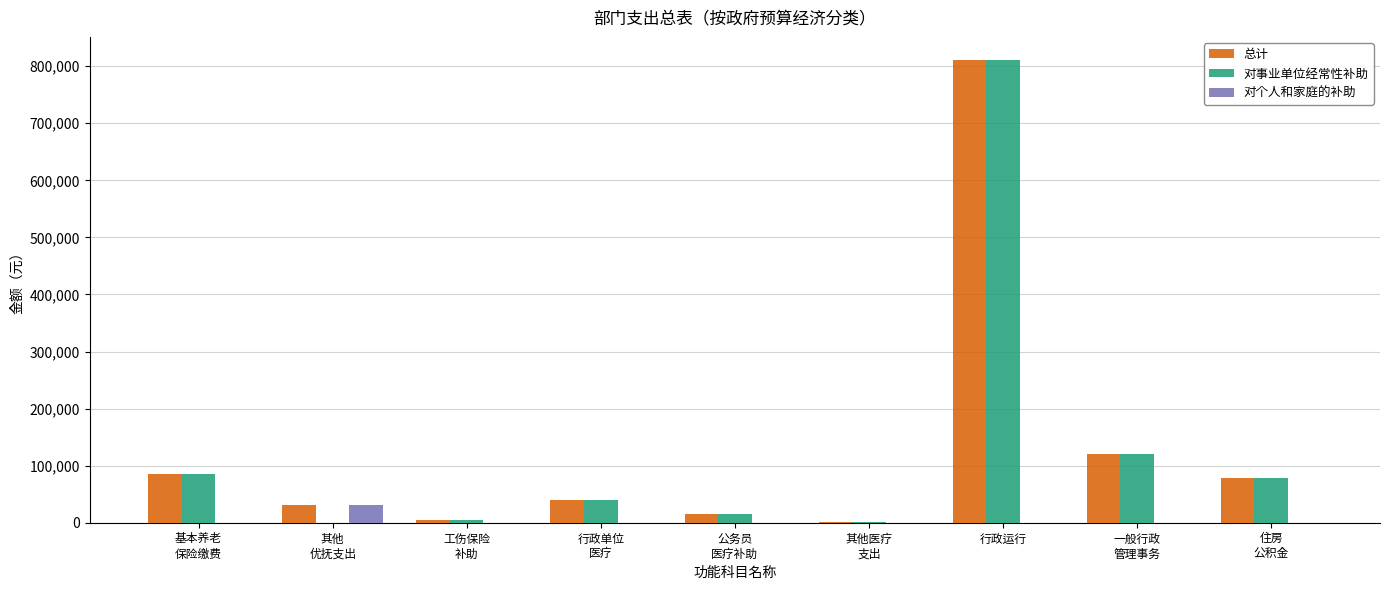

What is the sum of the 对事业单位经常性补助 values at 其他医疗
支出 and 工伤保险
补助?

5741